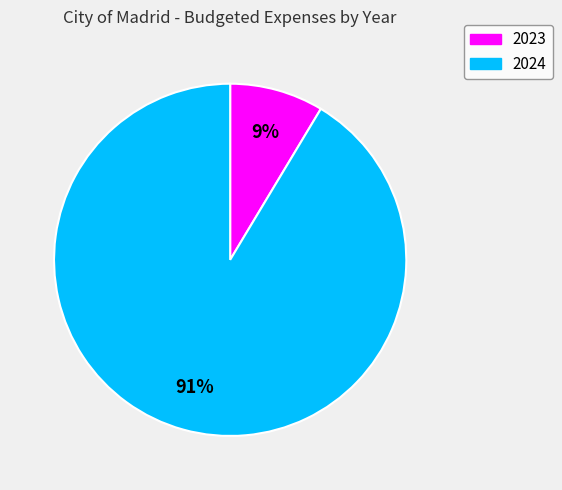

True or false: 2023 accounts for 9% of the total.

True